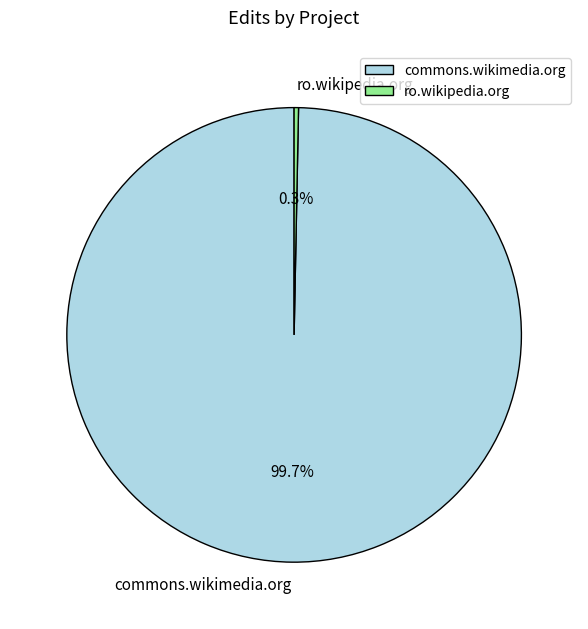

Which has a higher value, commons.wikimedia.org or ro.wikipedia.org?

commons.wikimedia.org